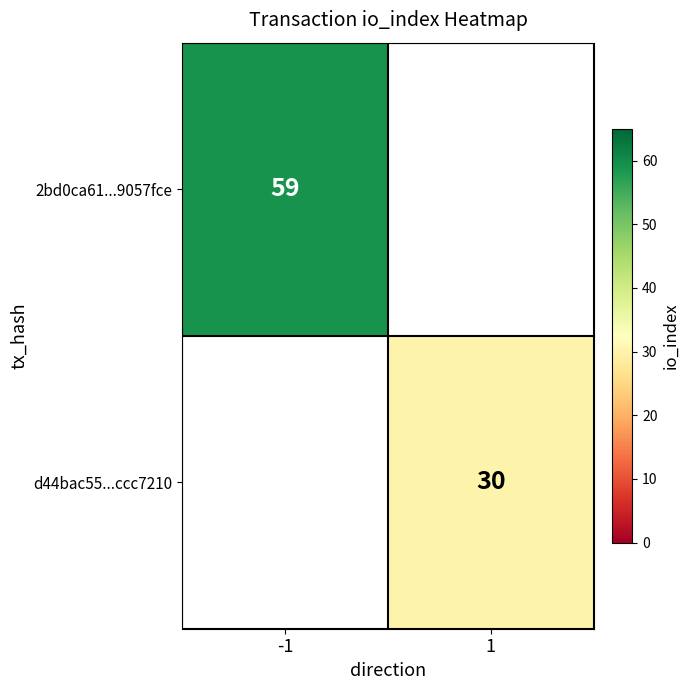

The d44bac55...ccc7210 series shows 30 at 1. True or false?

True